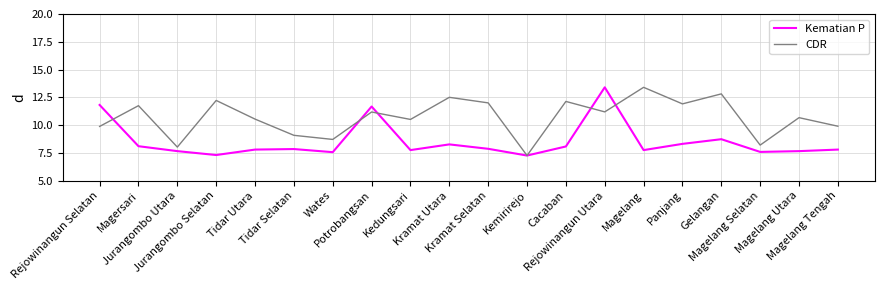

True or false: CDR and Kematian P intersect in this chart.

True